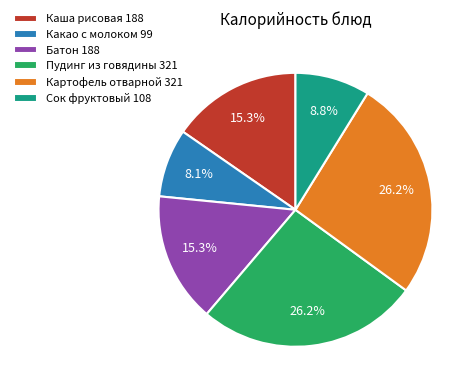

Count the number of slices in the pie.

6